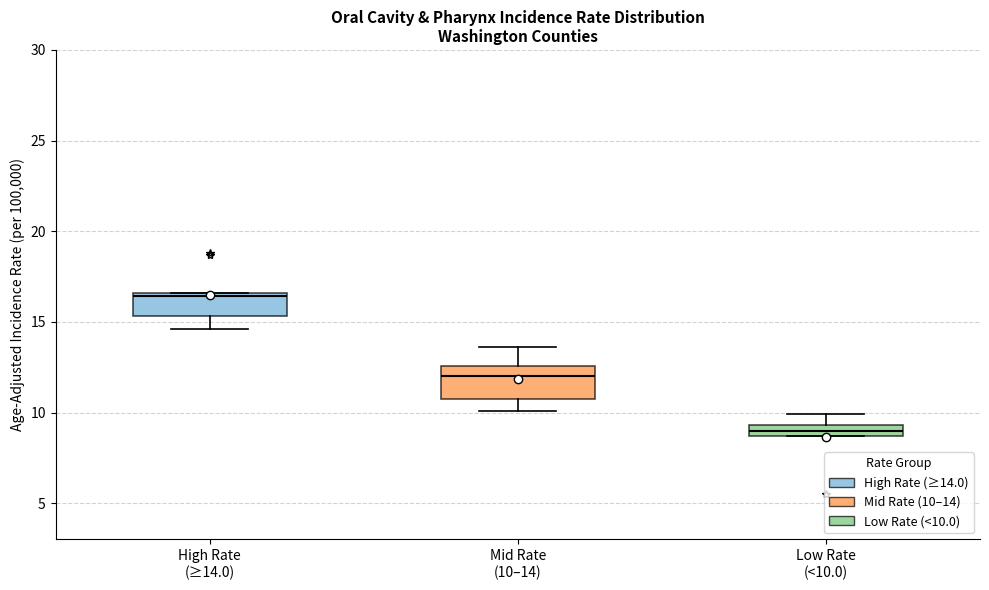

Where is the lower edge of the box for Mid Rate (10–14) on the y-axis? The values are not printed on the chart, so give them approximately, as read against the axis.

10.5